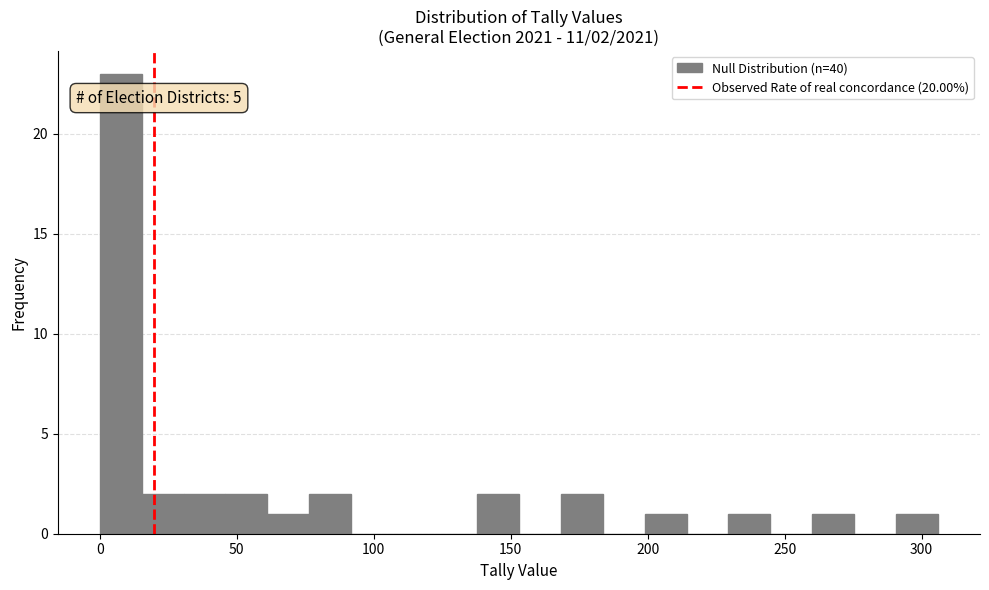

Around what value on the x-axis is the tallest bar? Give the approximate position of its centre, as read against the axis.

10